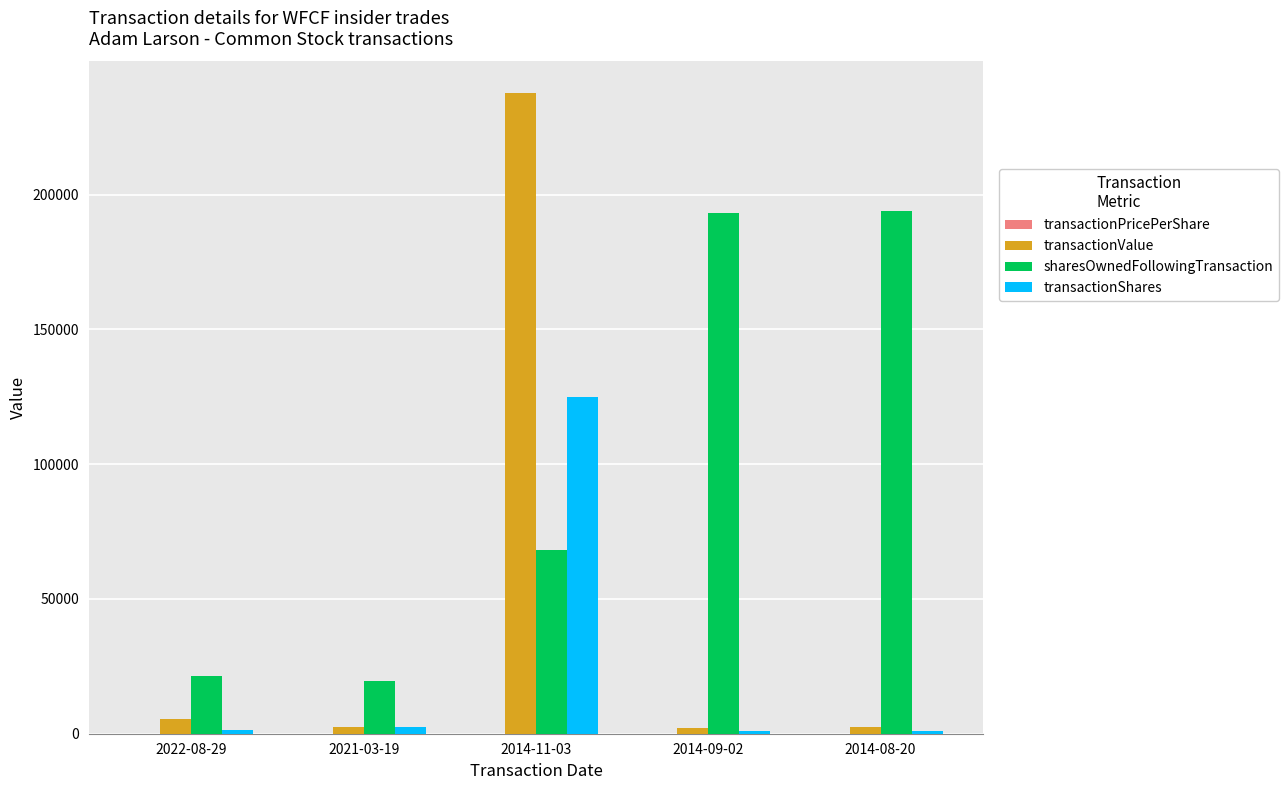

At which category is the sum across all series the highest?

2014-11-03